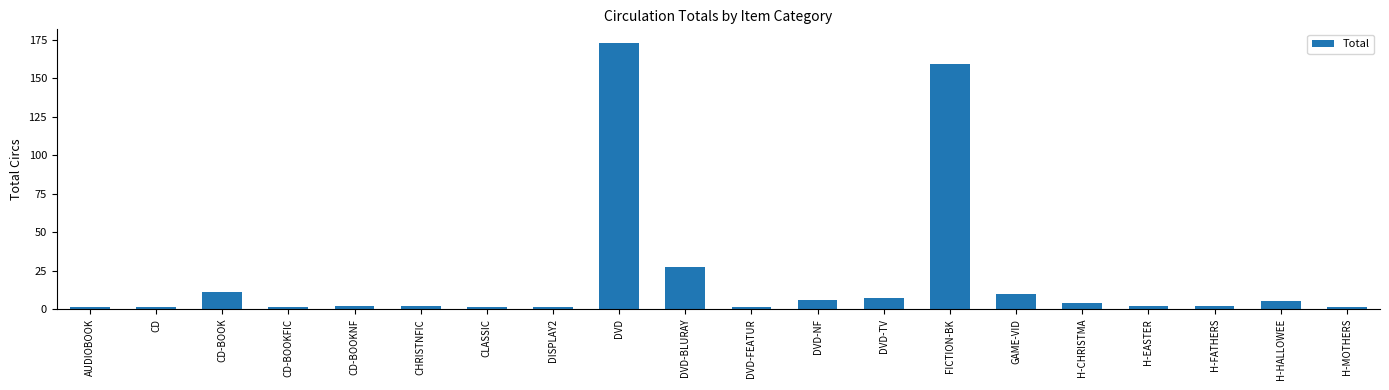

Is it true that the value at CD-BOOKNF is 2?

True